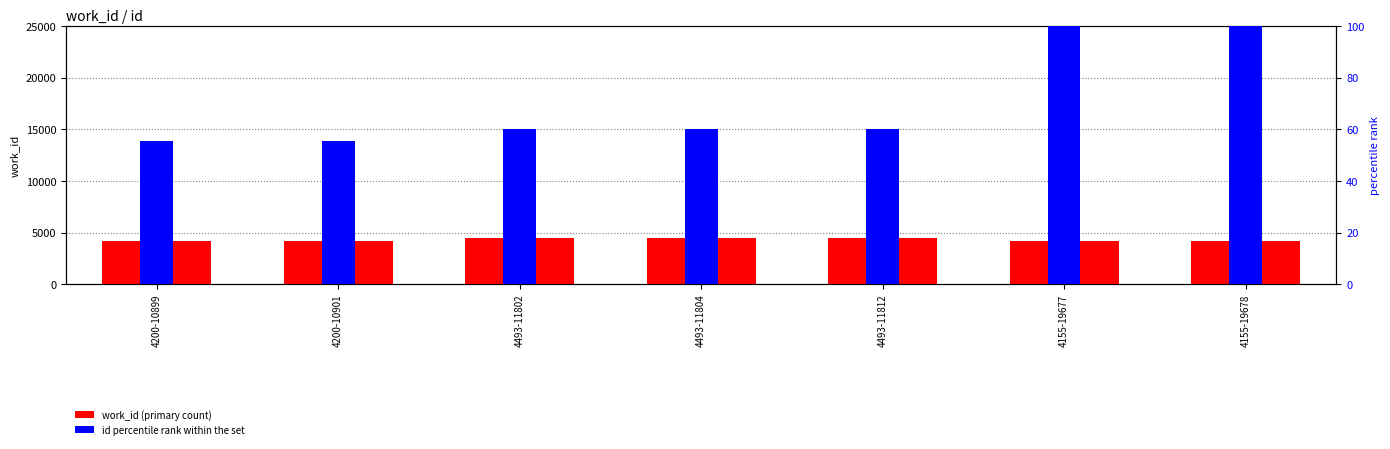

What is the total value across all series at 4155-19678?

4255.0